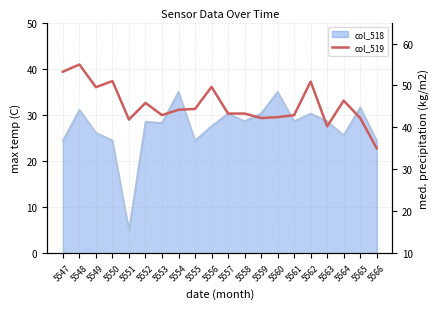

Reading left to right, extract all data points from this chart.

5547=53.3	5548=55.0	5549=49.6	5550=51.1	5551=41.9	5552=45.8	5553=42.9	5554=44.2	5555=44.4	5556=49.7	5557=43.3	5558=43.3	5559=42.2	5560=42.4	5561=42.9	5562=50.9	5563=40.3	5564=46.4	5565=42.2	5566=35.0